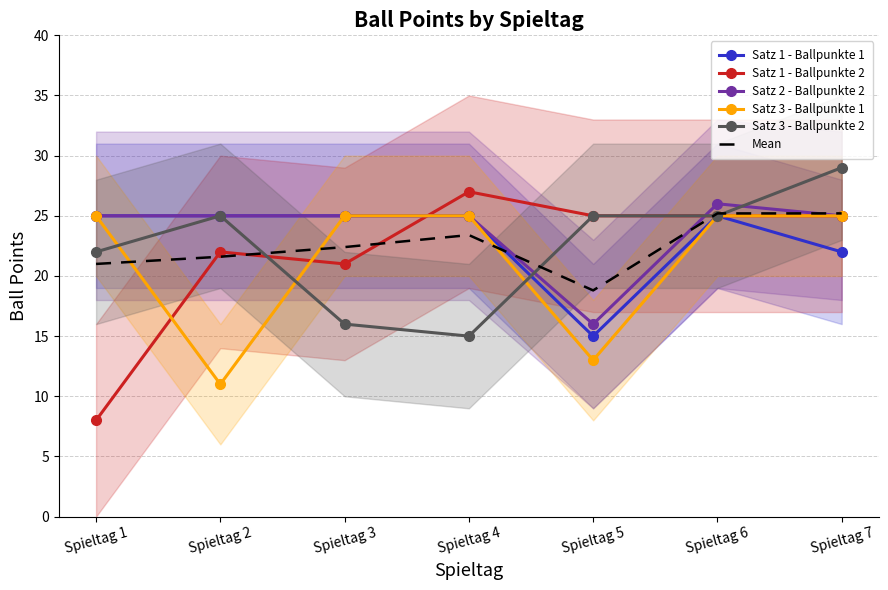

What is the difference between the highest and lowest values at Spieltag 6?

1.0